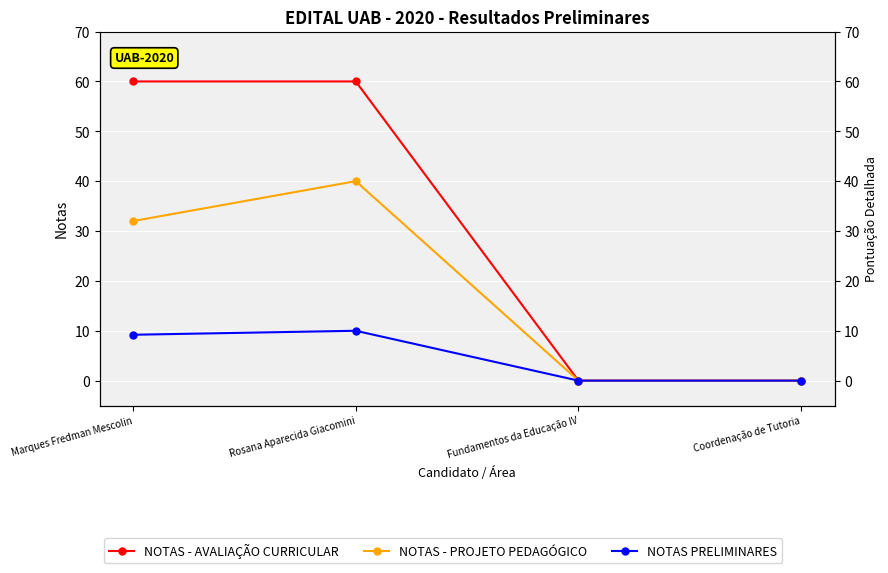

At how many categories does at least one series exceed 7?

2